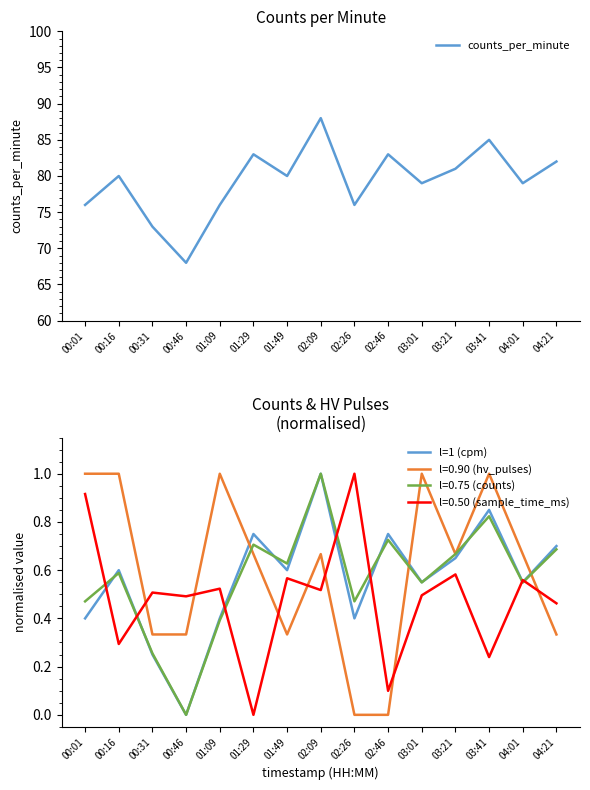

Where is l=1 (cpm) nearest to the value 0?

00:46